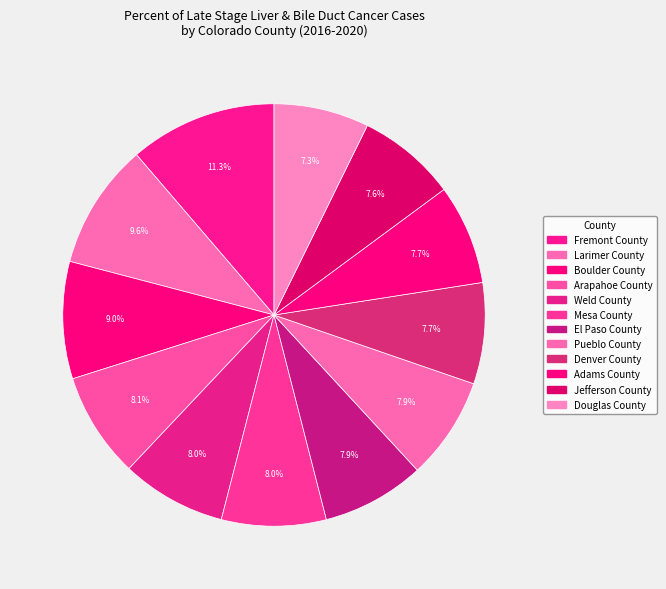

Rank the categories by value from highest to lowest.

Fremont County, Larimer County, Boulder County, Arapahoe County, Weld County, Mesa County, El Paso County, Pueblo County, Denver County, Adams County, Jefferson County, Douglas County